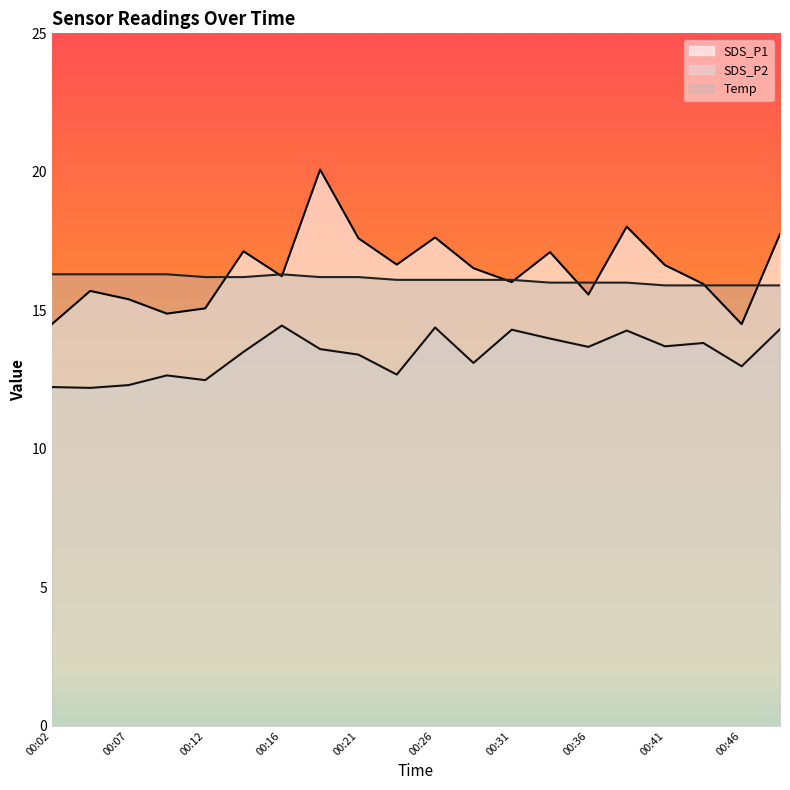

At which category is the sum across all series the highest?

00:19